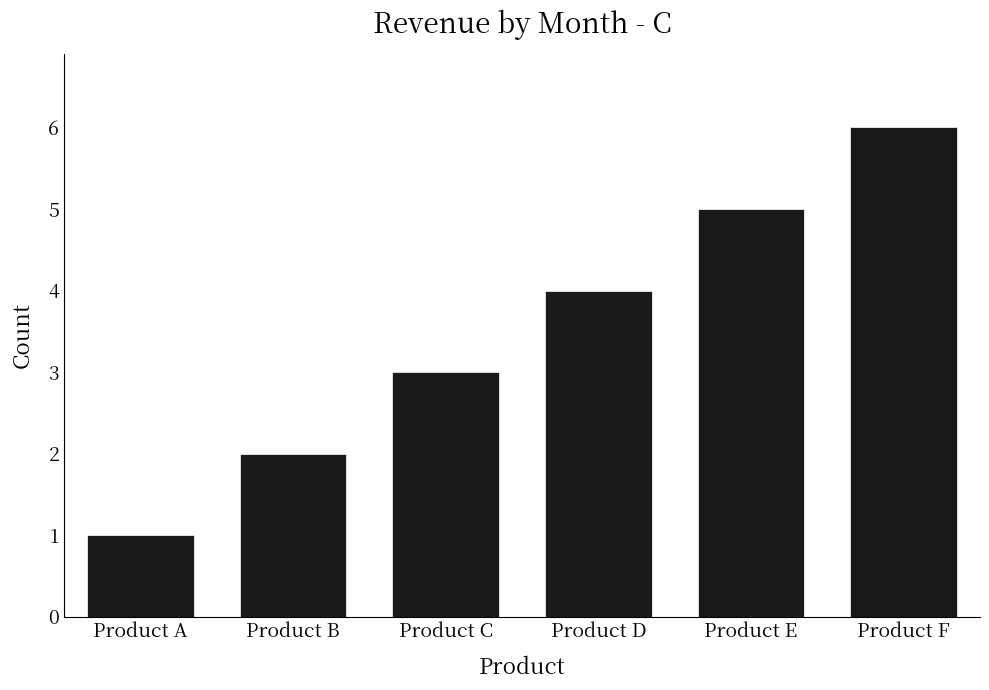

Reading left to right, list all the values displayed in this chart.

Product A=1	Product B=2	Product C=3	Product D=4	Product E=5	Product F=6